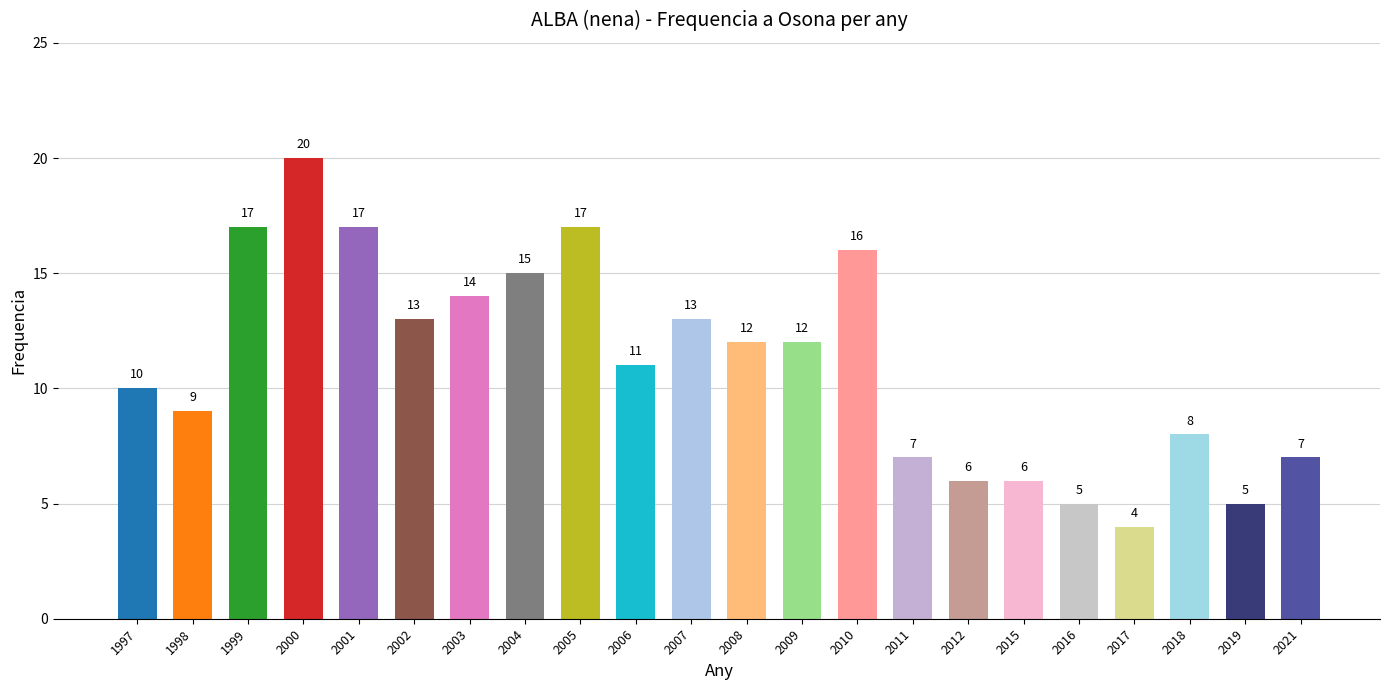

What value does the data have at 2010, to the nearest 10?

20